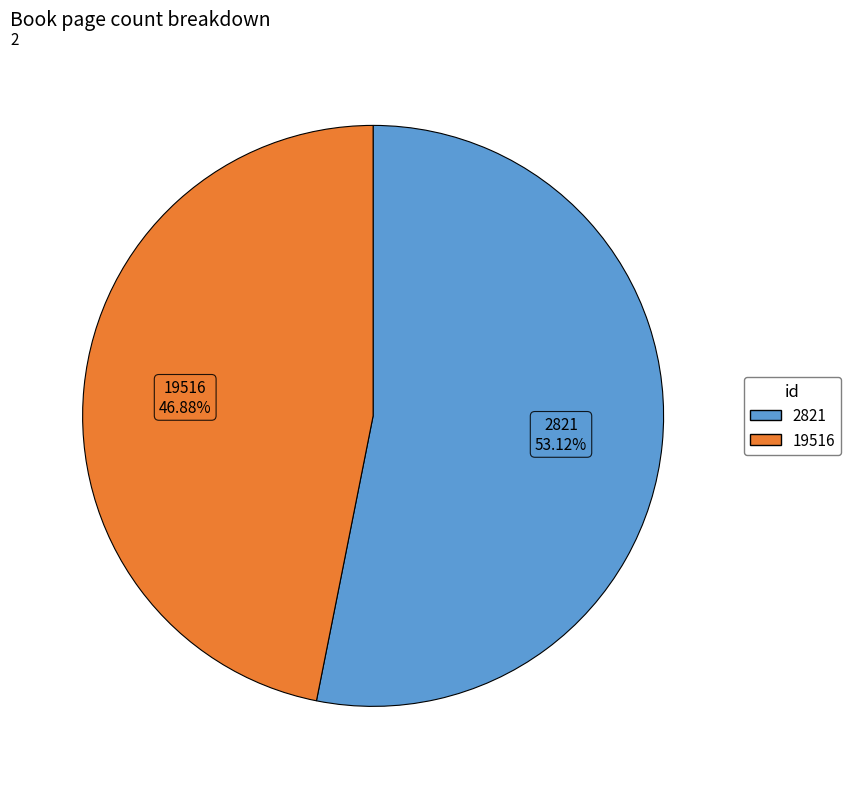

The 2821 slice represents 66% of the pie. True or false?

False